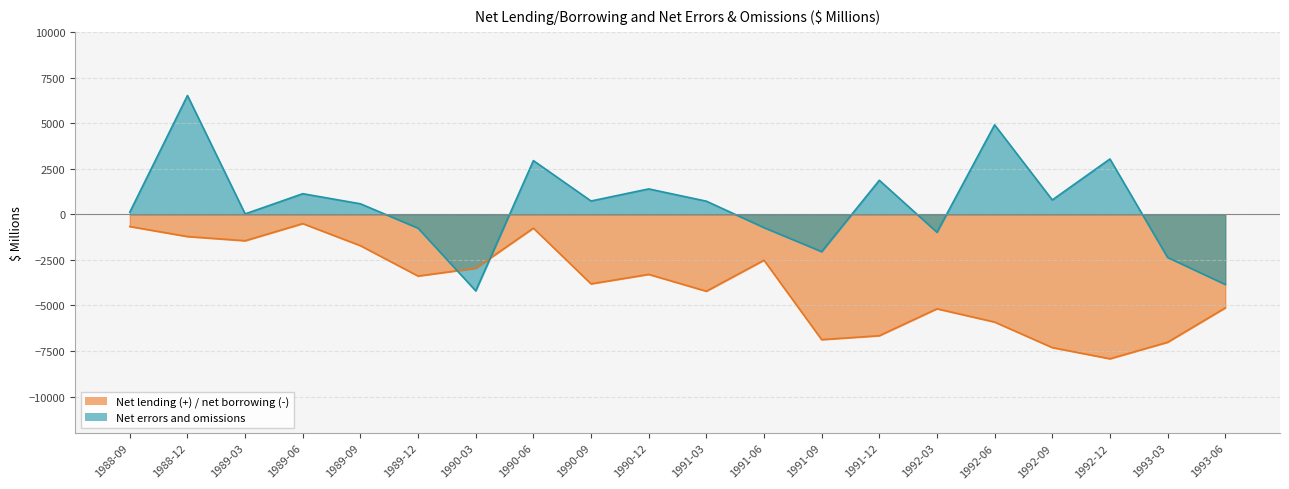

What is the difference between the maximum and minimum values in the Net lending (+) / net borrowing (-) series?

7412